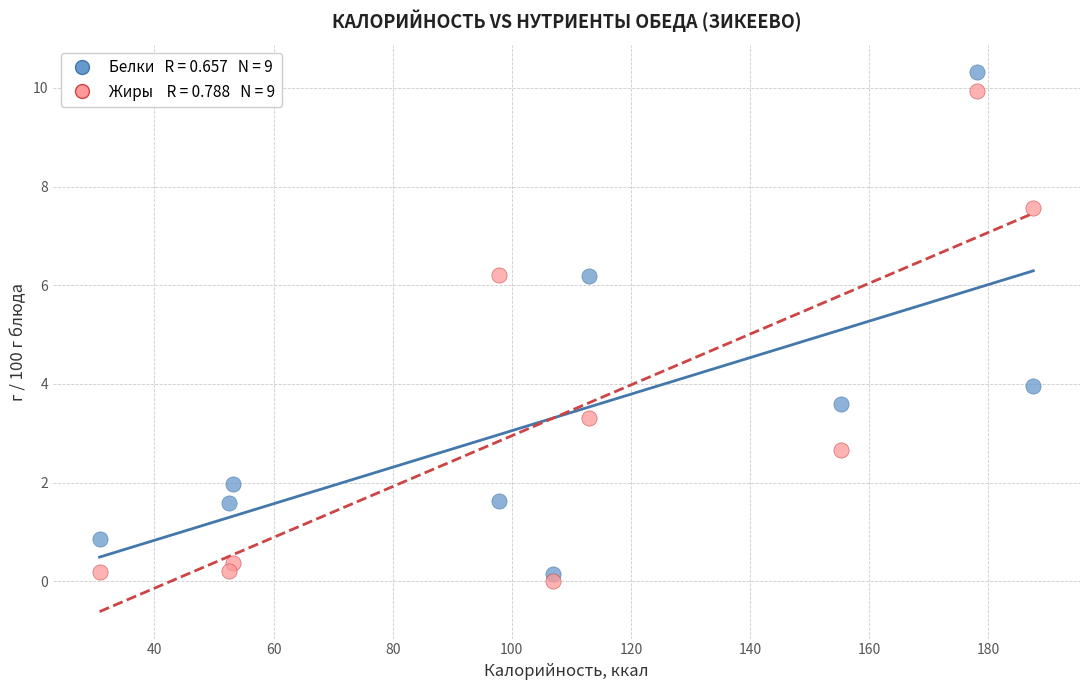

Across all series, what Y value is closest to 5?

4.0